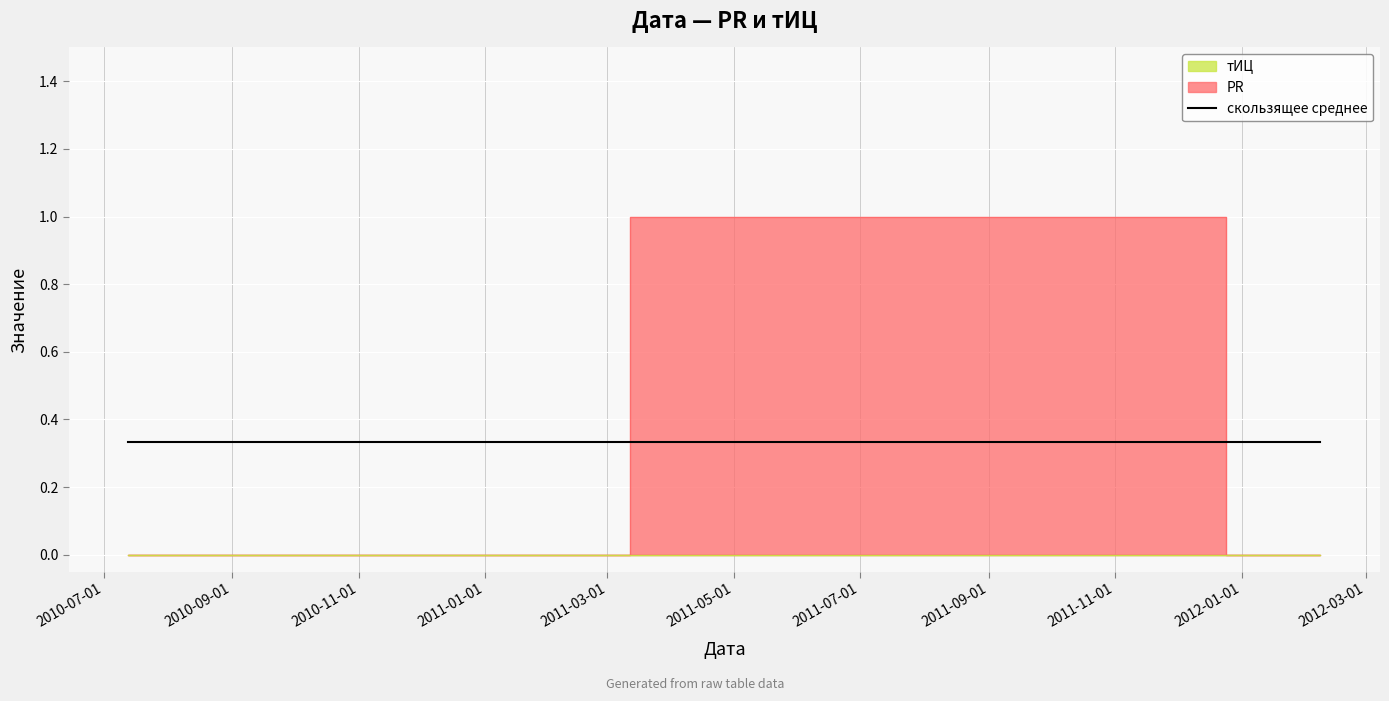

What is the change in value from 2011-11-09 to 2012-02-08?

-1